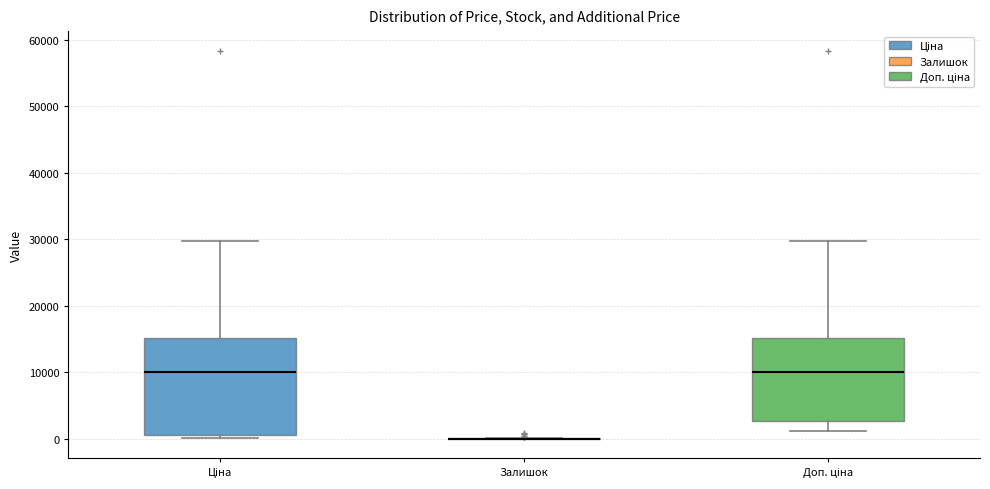

Reading left to right, transcribe this box plot: for each box, give where its median line is, the range the box spans, and where its two whiskers end, as read against the y-axis. The values are not printed on the chart, so give them approximately, as read against the axis.

Ціна: median 10000, box 1000 to 15000, whiskers 0 to 30000
Залишок: box collapsed to a line at 0, whiskers 0 to 0
Доп. ціна: median 10000, box 3000 to 15000, whiskers 1000 to 30000